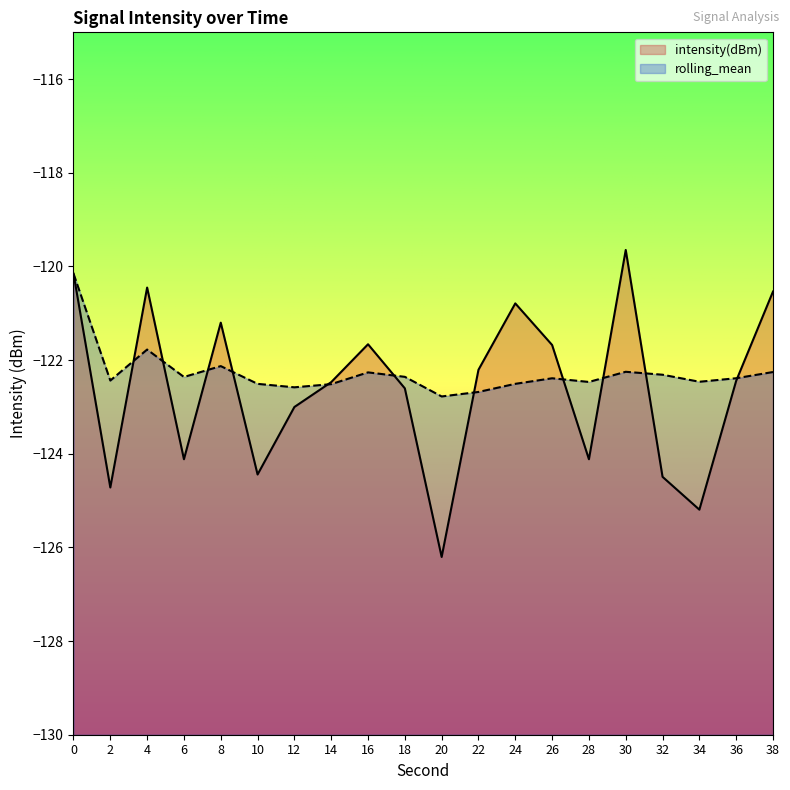

What are all the series names shown in the legend?

intensity(dBm), rolling_mean